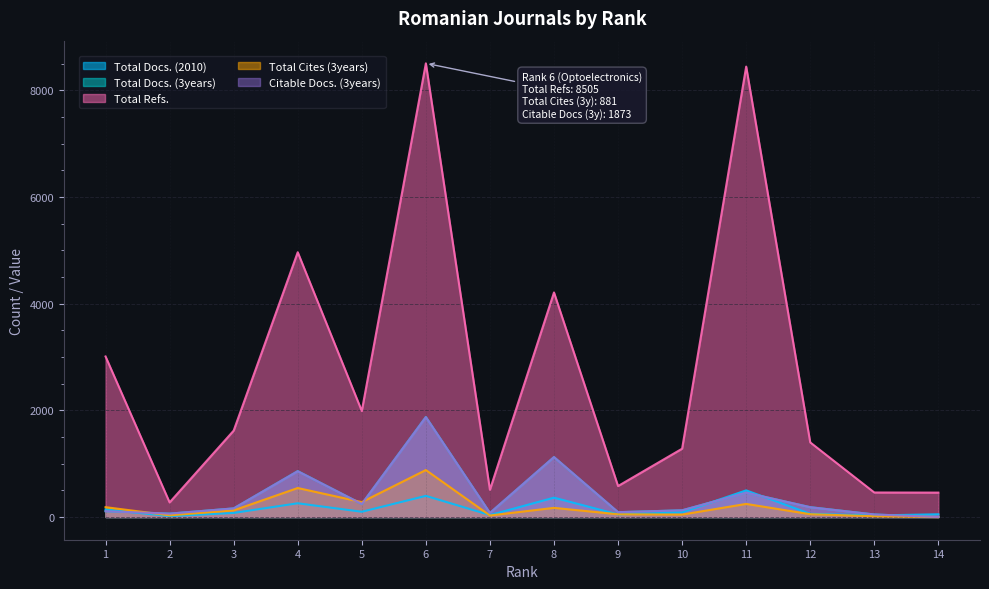

Is the value of Total Refs. at 13 greater than the value of Total Docs. (2010) at 3?

Yes